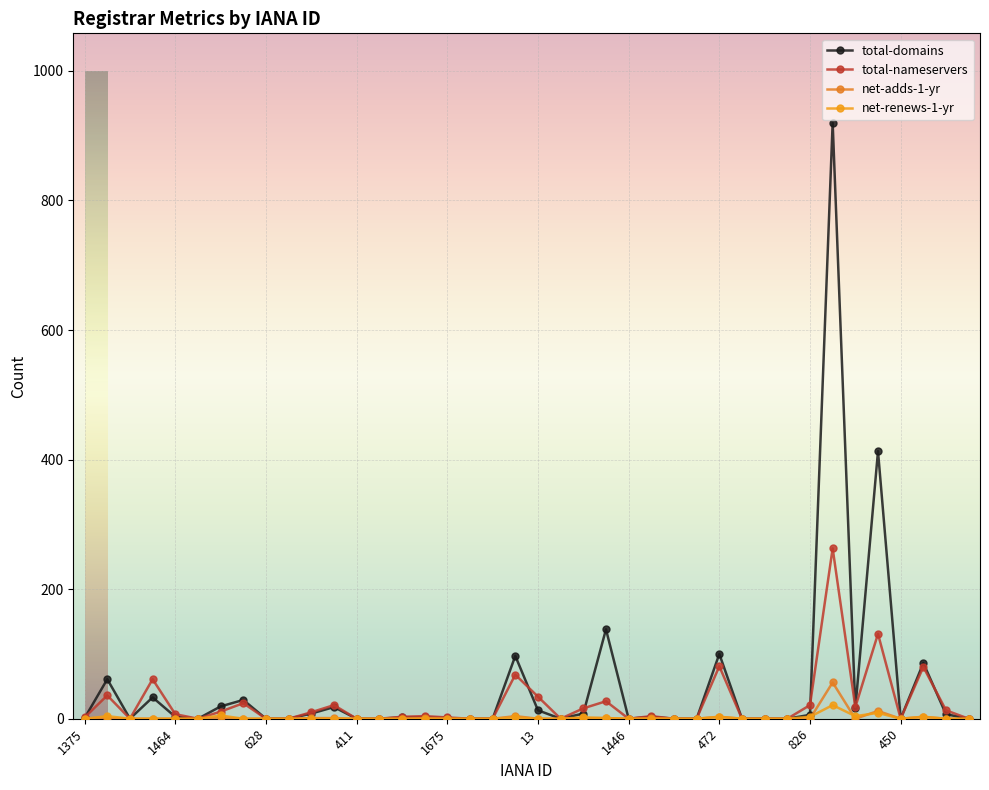

How many lines are shown in the chart?

4